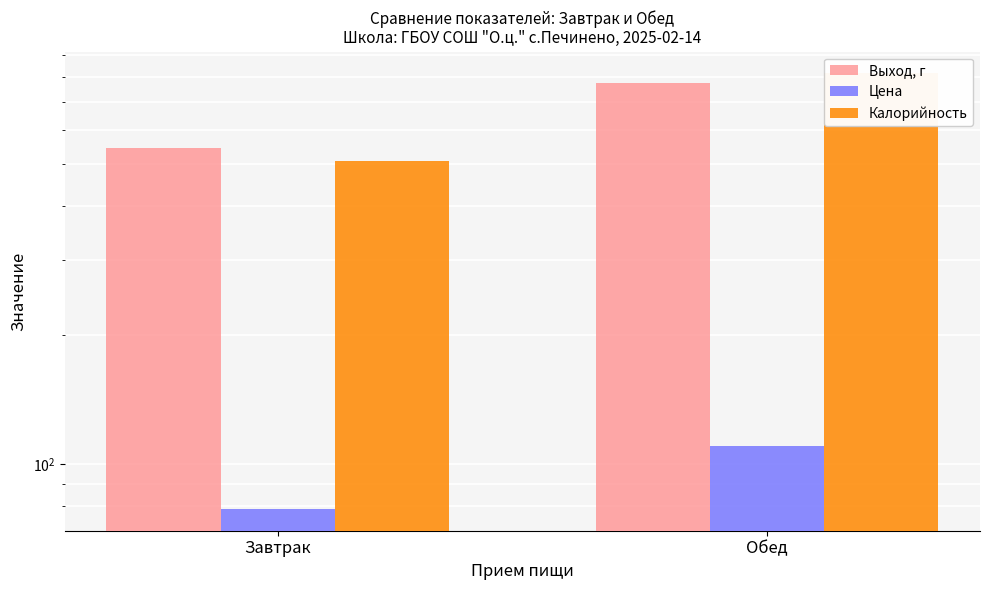

Reading left to right, list all the values displayed in this chart.

Выход, г: 545.0	776.0
Цена: 78.7	110.2
Калорийность: 509.0	815.0